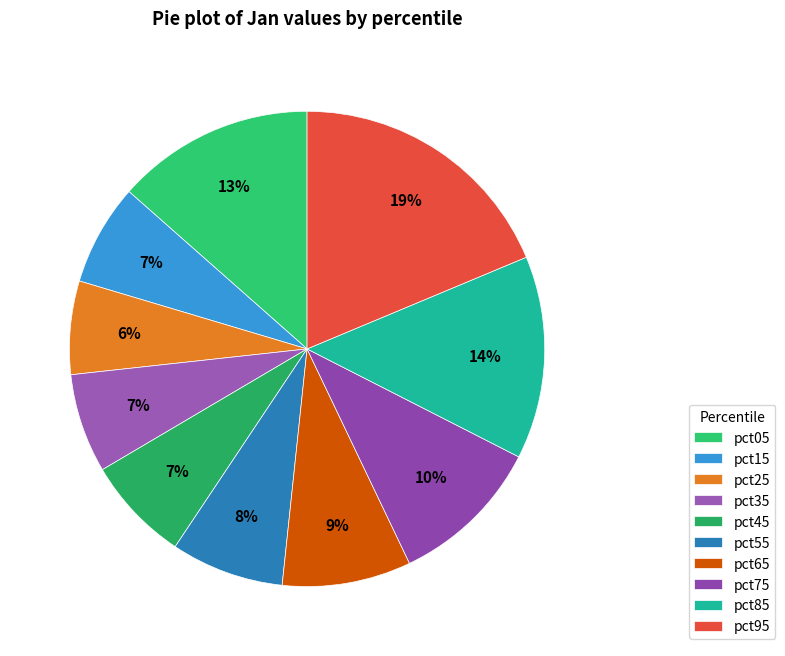

Is it true that pct85 is 28% of the pie?

False